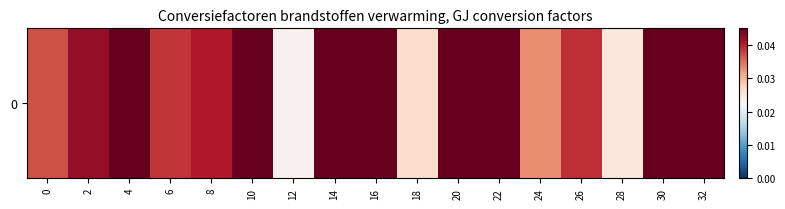

List the labels in order of value, largest first.

4, 10, 14, 16, 20, 22, 30, 32, 2, 8, 26, 6, 0, 24, 18, 28, 12